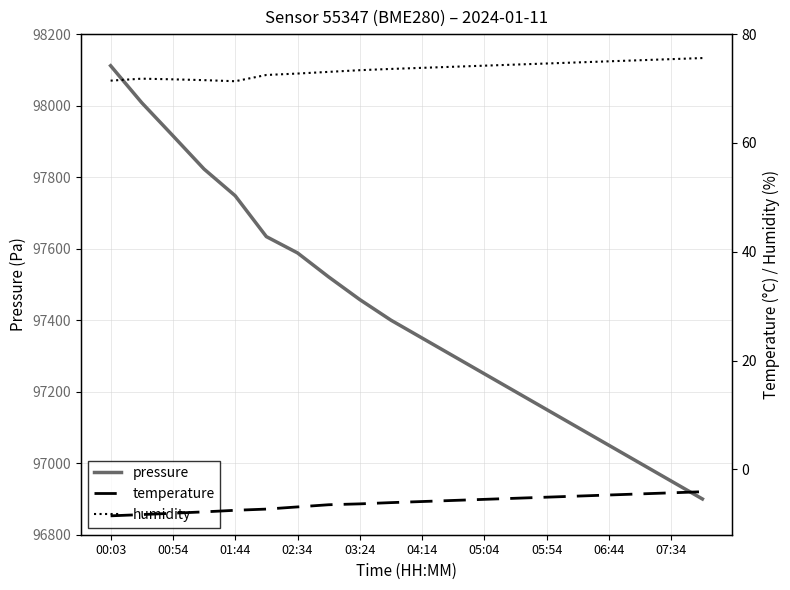

Reading right to left, list all the values displayed in this chart.

pressure: 96900.0	96950.0	97000.0	97050.0	97100.0	97150.0	97200.0	97250.0	97300.0	97350.0	97400.0	97457.6	97520.9	97588.1	97633.7	97747.9	97822.6	97915.8	98008.1	98111.6
temperature: -4.1	-4.3	-4.5	-4.7	-4.9	-5.1	-5.3	-5.5	-5.7	-5.9	-6.1	-6.3	-6.5	-6.9	-7.3	-7.5	-7.8	-8.1	-8.3	-8.5
humidity: 75.6	75.4	75.2	75.0	74.8	74.6	74.4	74.2	74.0	73.8	73.6	73.4	73.1	72.8	72.5	71.3	71.5	71.7	71.8	71.5